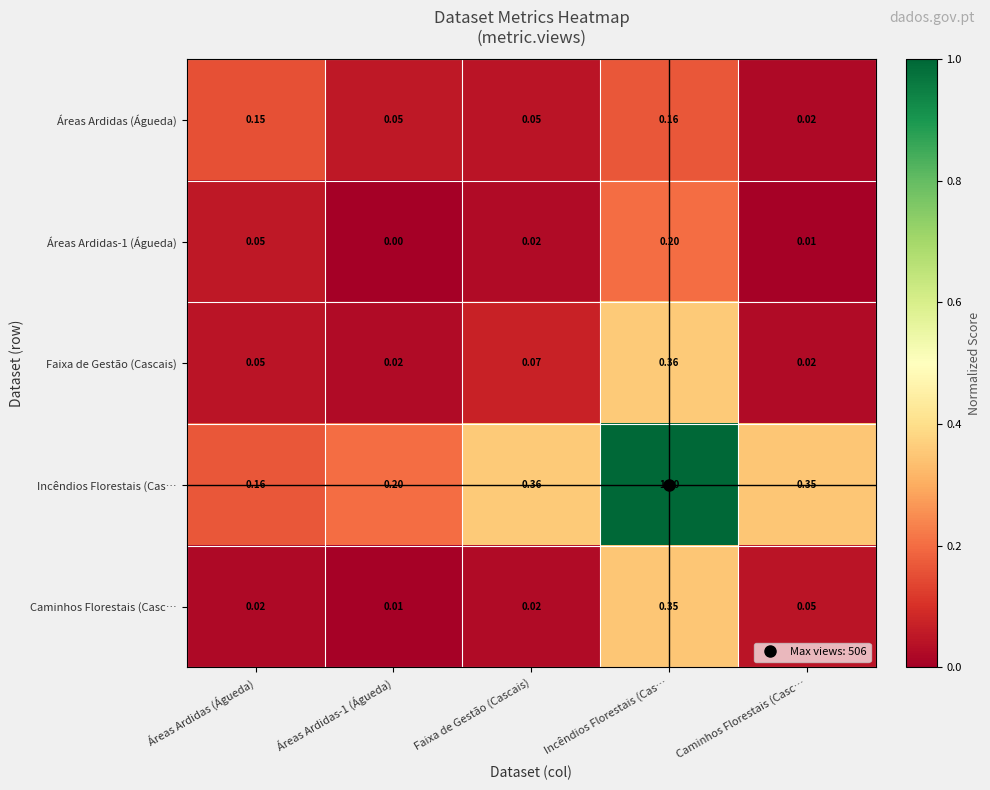

Is the value of Áreas Ardidas-1 (Águeda) at Faixa de Gestão (Cascais) greater than the value of Caminhos Florestais (Casc… at Áreas Ardidas-1 (Águeda)?

Yes